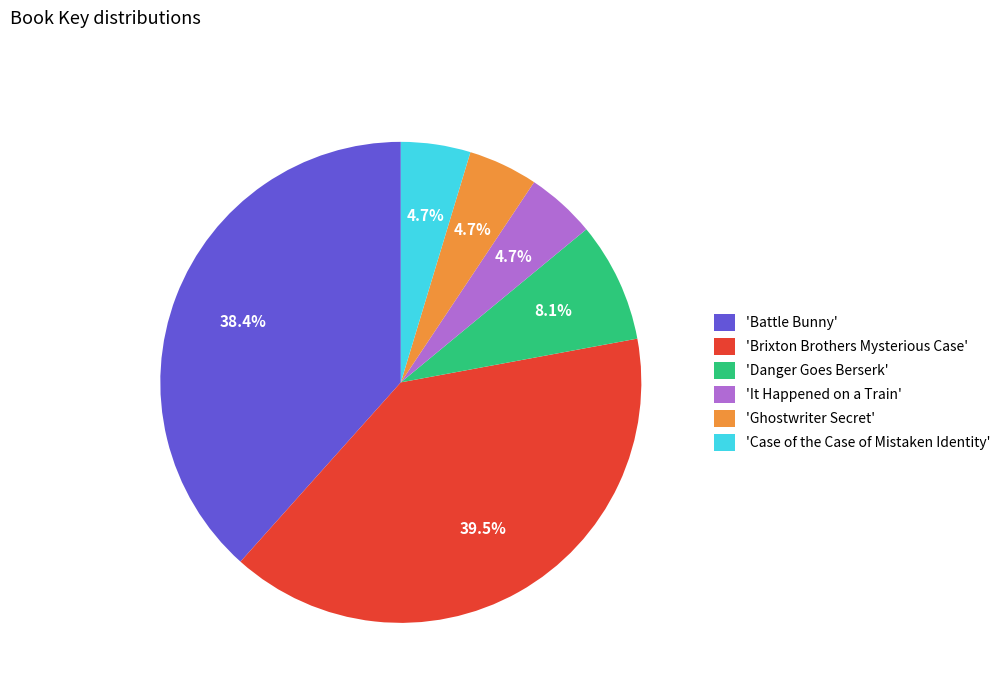

Which slice is the largest?

'Brixton Brothers Mysterious Case'